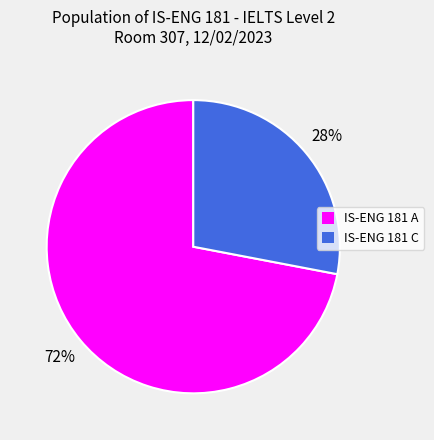

Which slice is the smallest?

IS-ENG 181 C